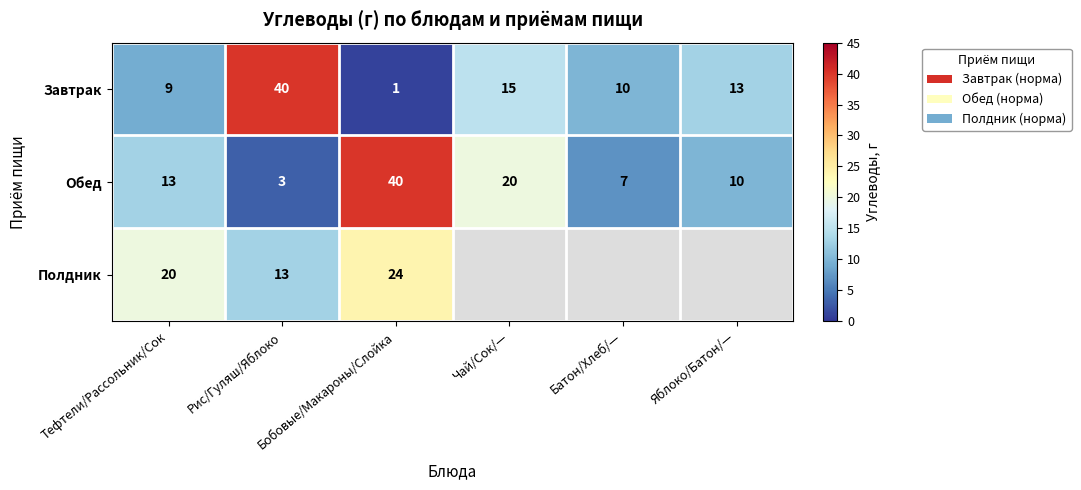

Is the value of Завтрак at Батон/Хлеб/— greater than the value of Полдник at Рис/Гуляш/Яблоко?

No